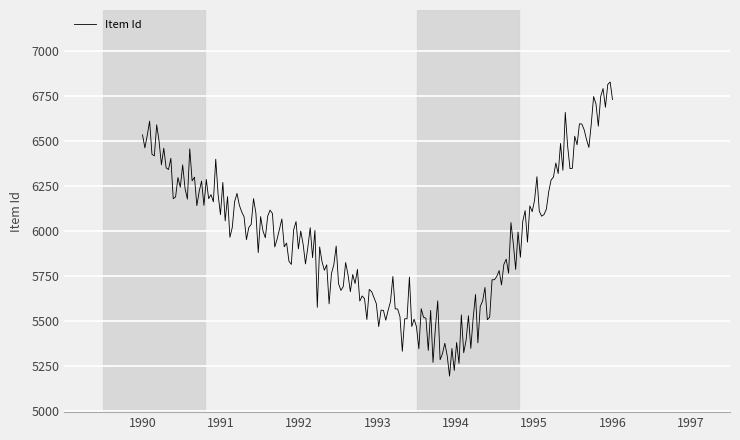

What is the difference between the maximum and minimum values?

1632.7